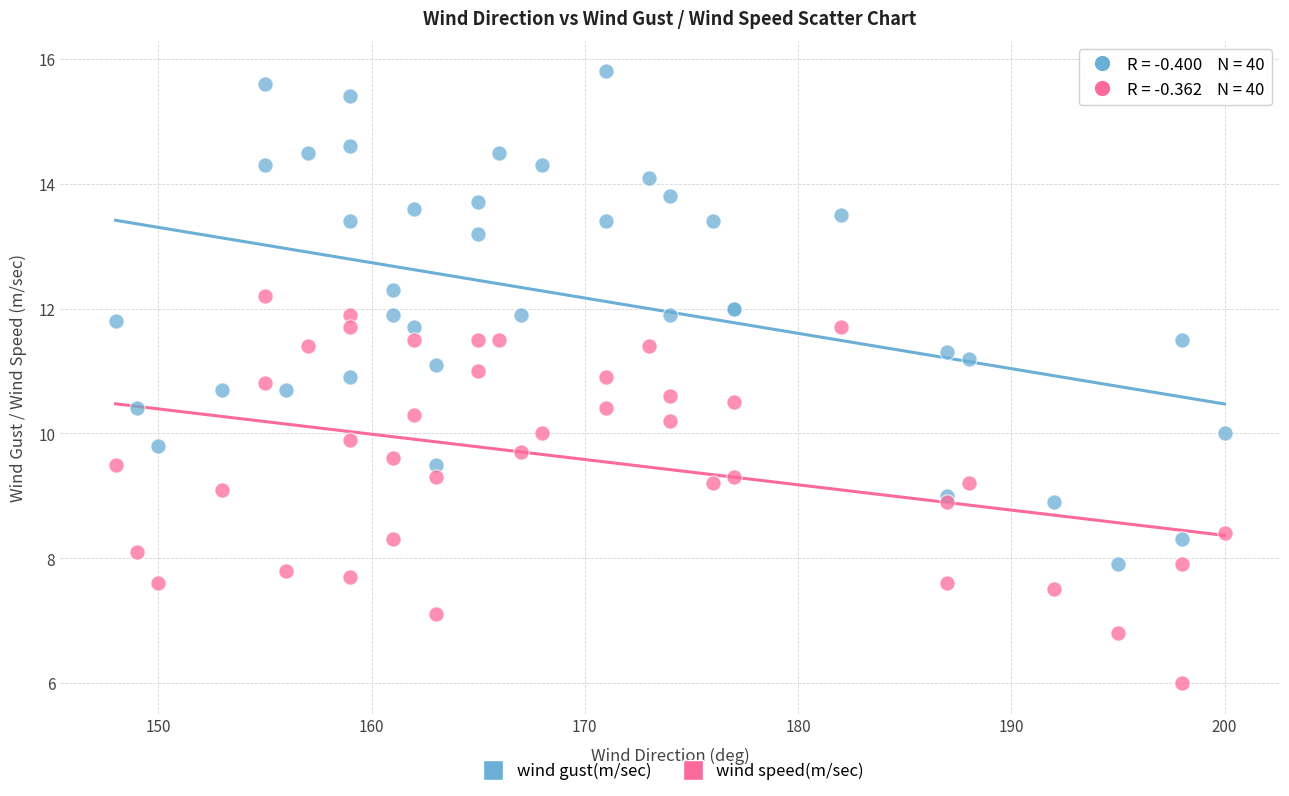

Which series contains the highest Y value?

wind gust(m/sec)